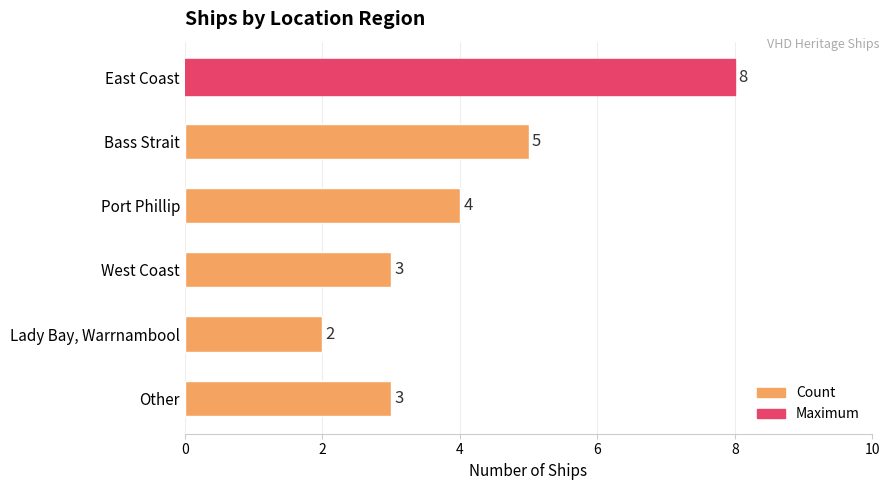

How many values are below 4?

3